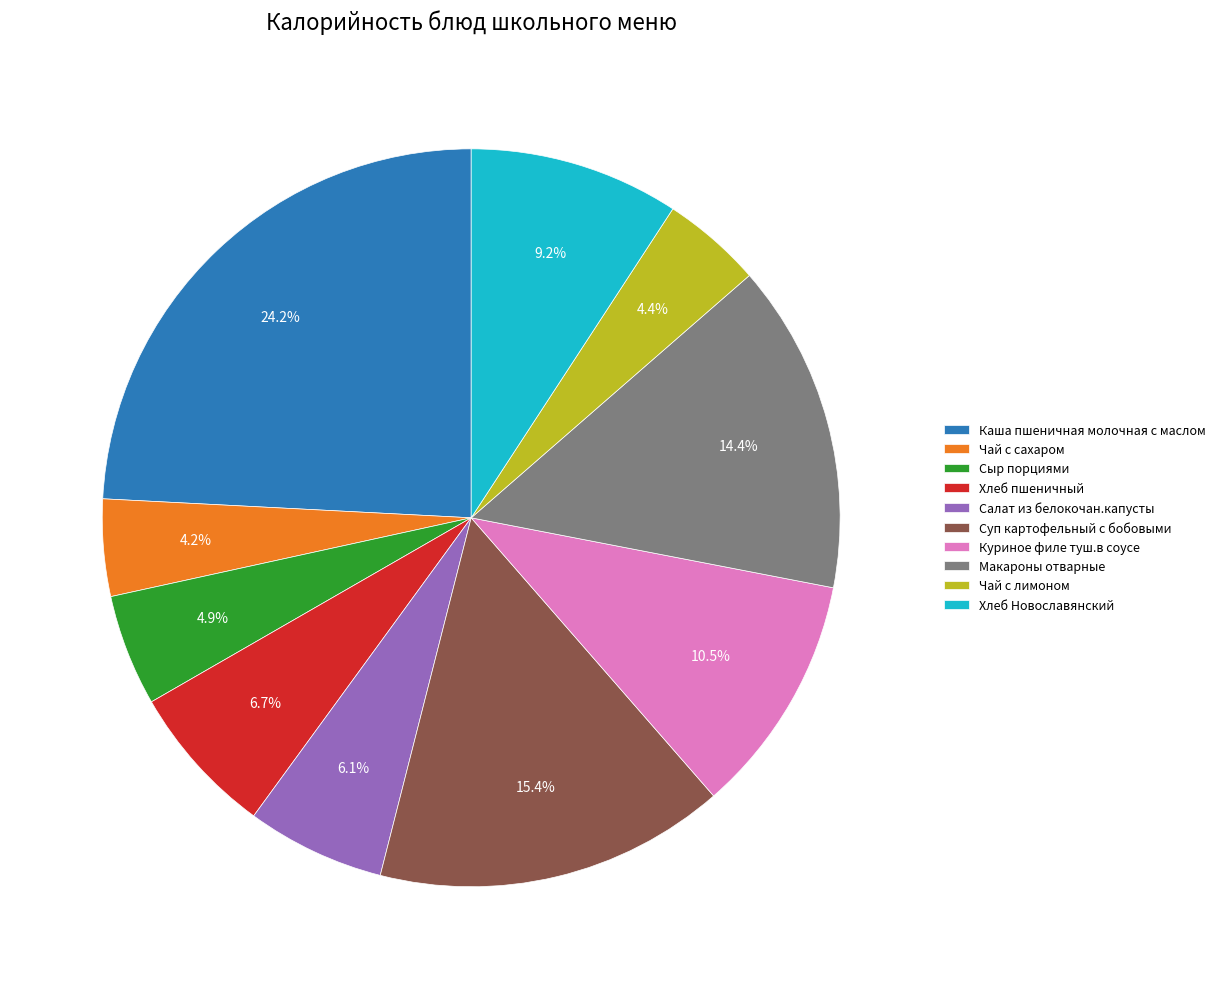

Is it true that Чай с лимоном is 4% of the pie?

True